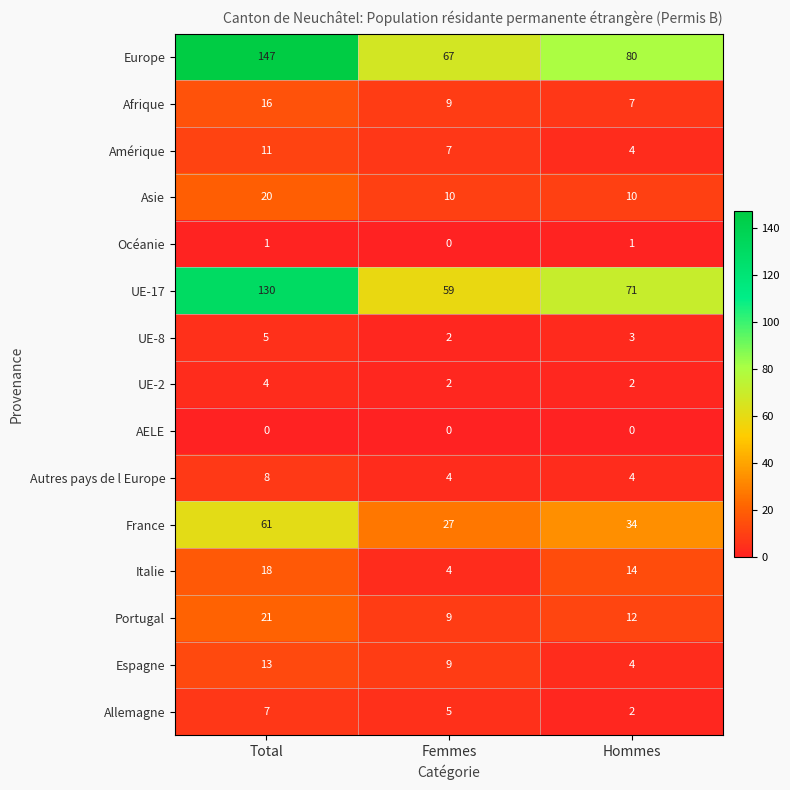

What is the maximum value shown in the chart?

147